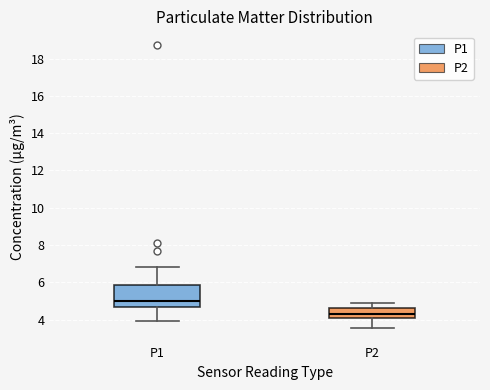

Which box is the tallest, from its lower edge to its upper edge?

P1